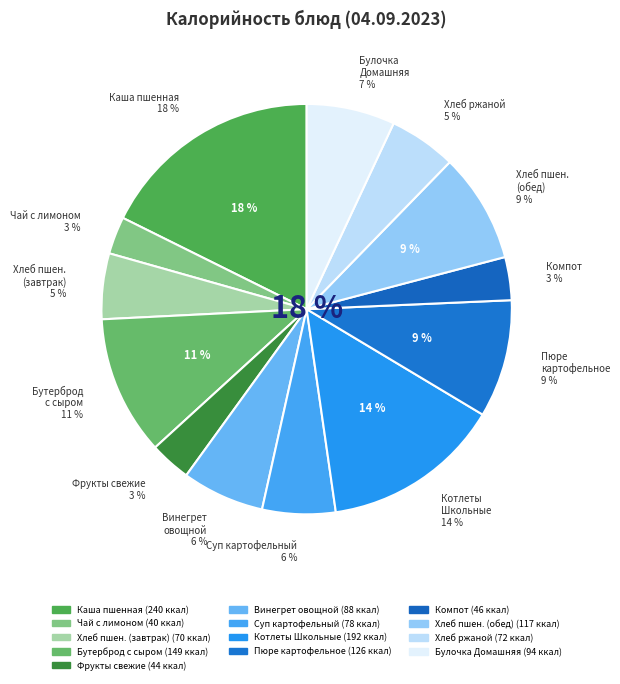

To the nearest percent, what is the average slice percentage?

8%